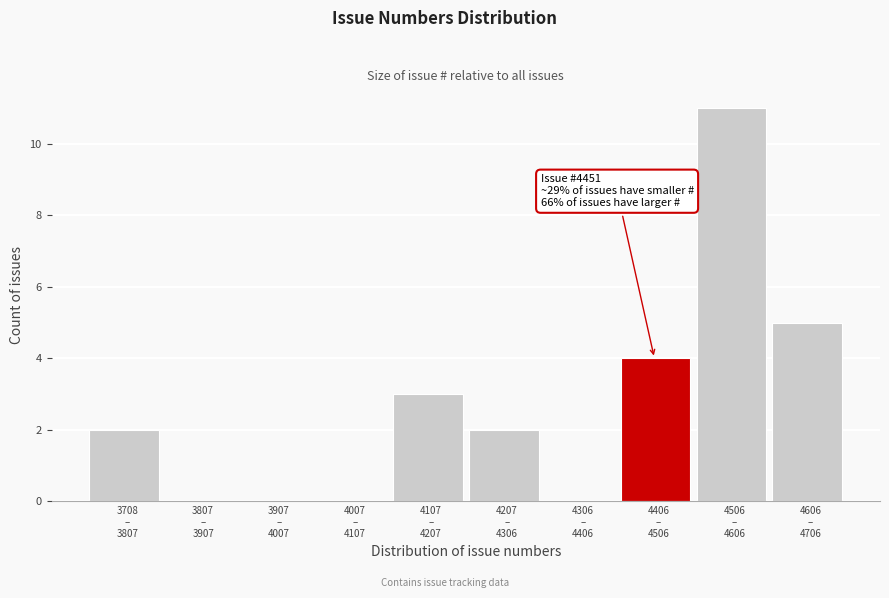

What is the sum of all values?

27